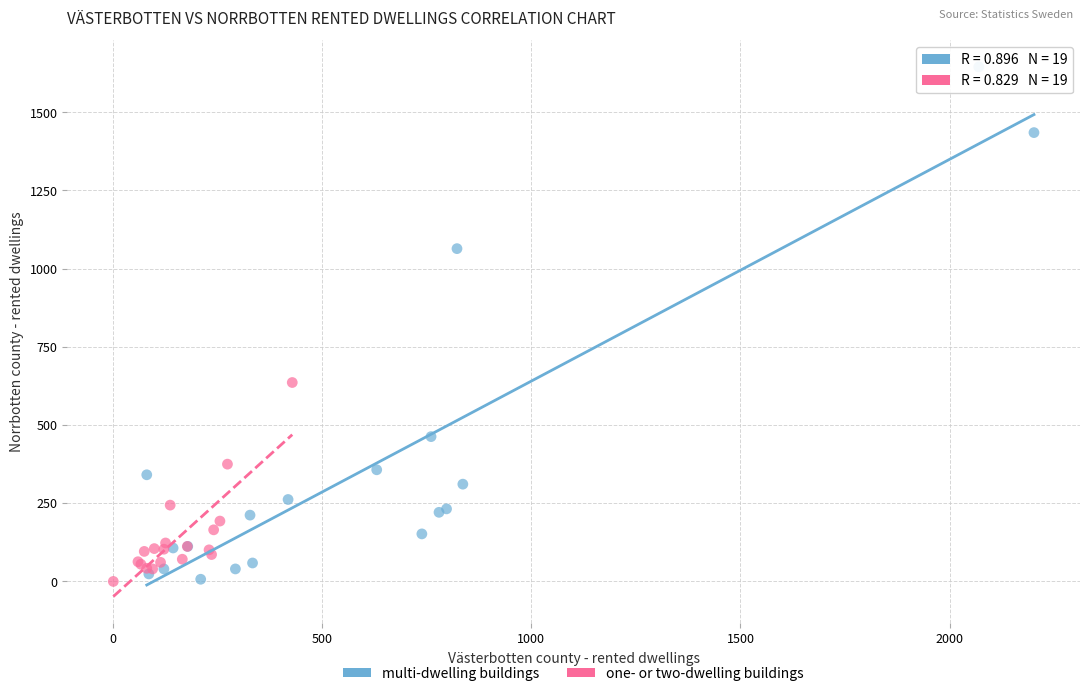

Which series reaches the maximum Y coordinate?

multi-dwelling buildings